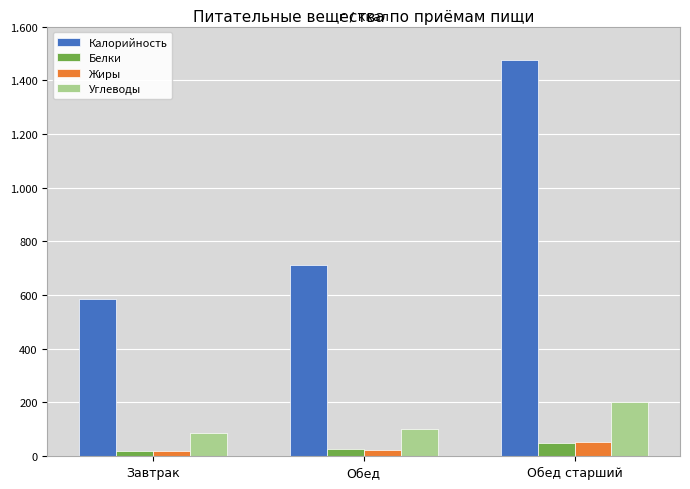

Which series changed the most between Обед and Обед старший?

Калорийность